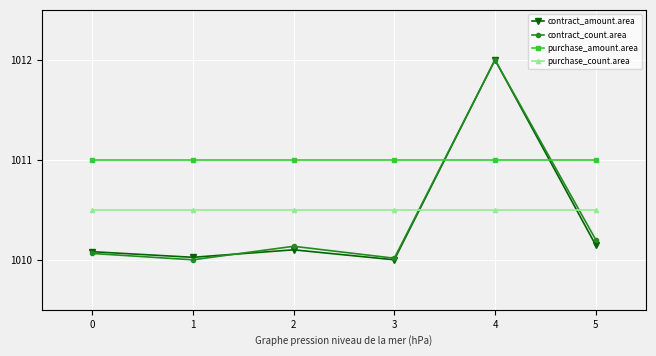

Is the value of contract_amount.area at 5 greater than the value of purchase_amount.area at 1?

No